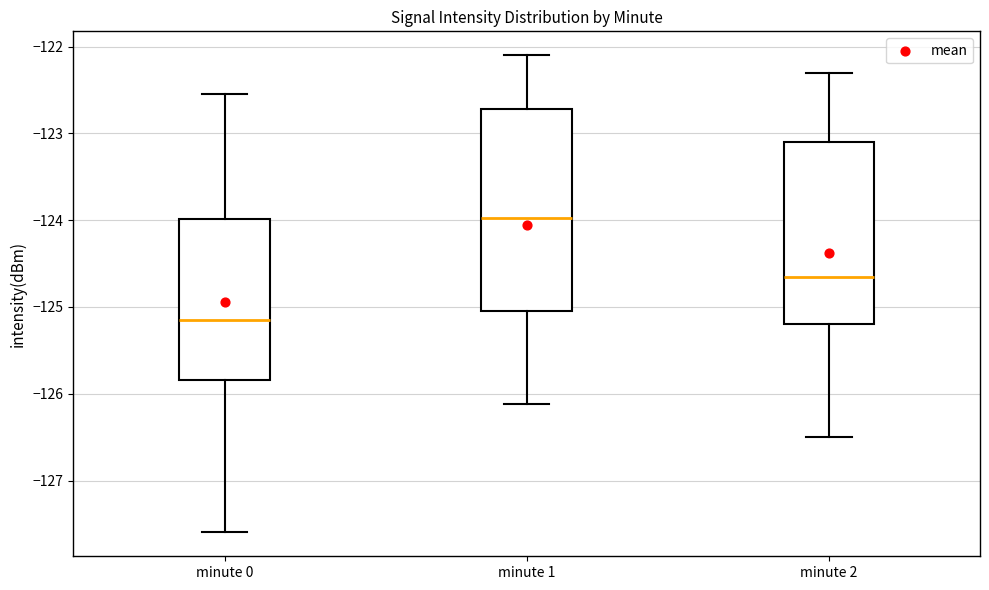

Which box's median line is the lowest?

minute 0